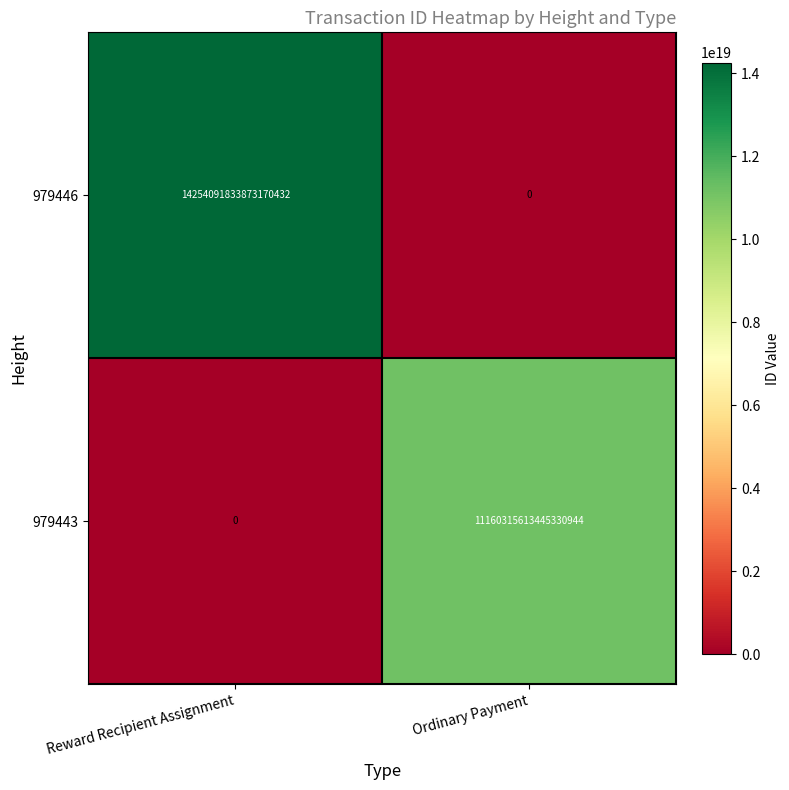

List the series in order of their peak value, highest first.

979446, 979443